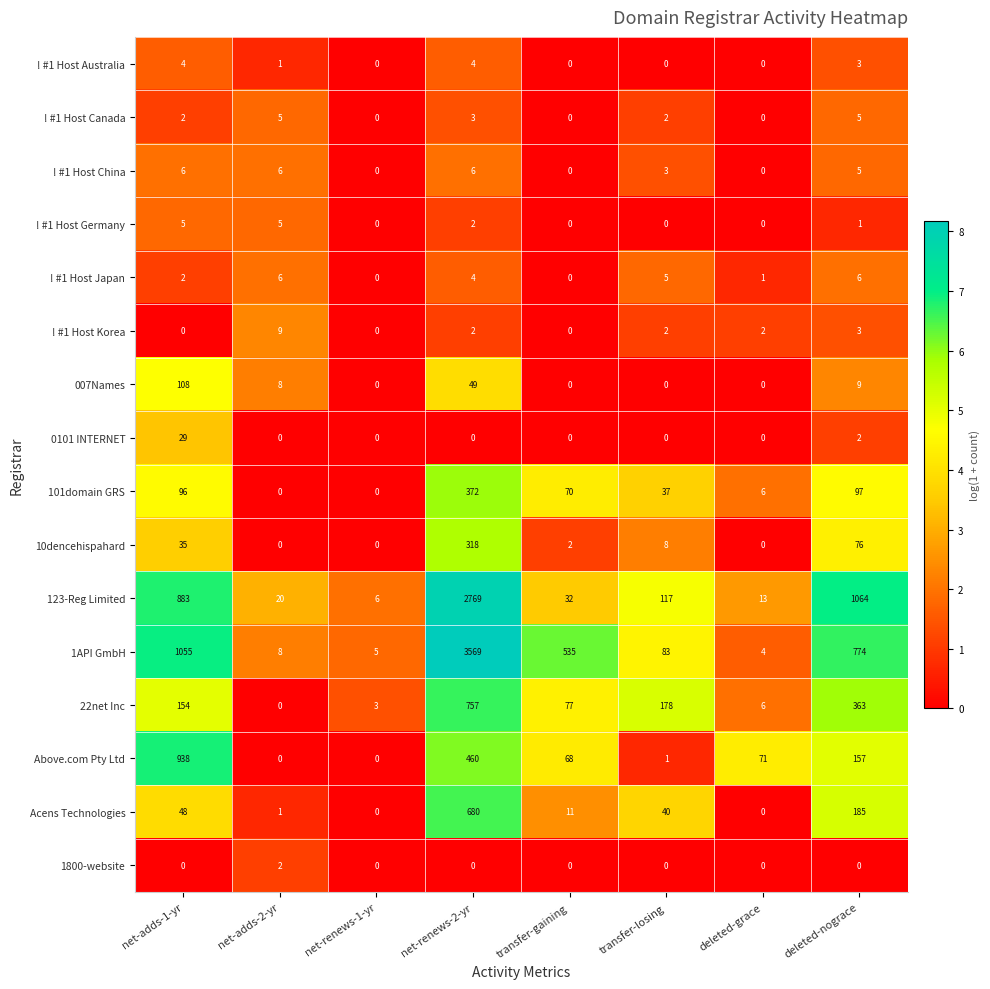

What is the difference between the maximum and minimum values in the ! #1 Host China series?

6